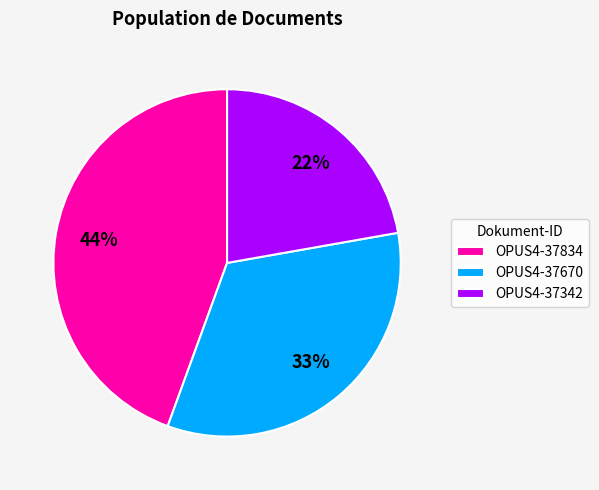

Between OPUS4-37342 and OPUS4-37670, which is larger?

OPUS4-37670